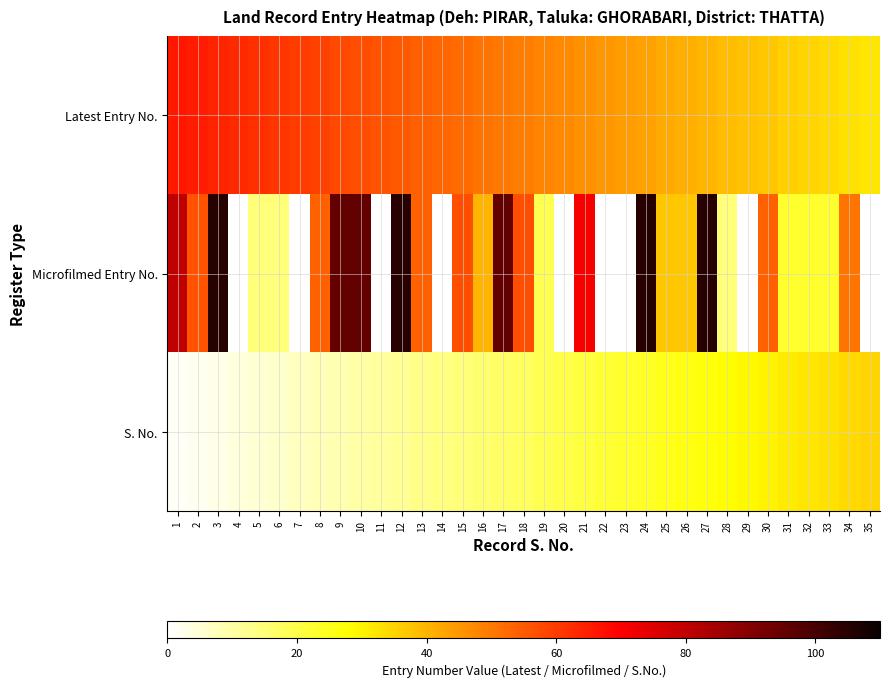

Is the value of Microfilmed Entry No. at 21 greater than the value of S. No. at 7?

Yes